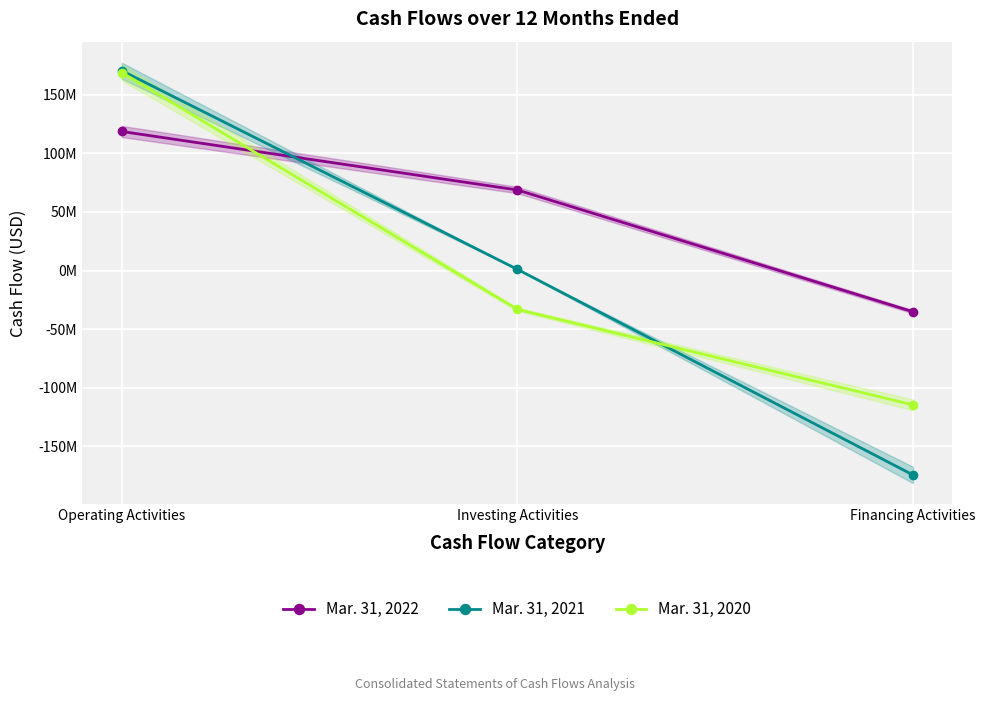

Which series has the largest total across all categories?

Mar. 31, 2022